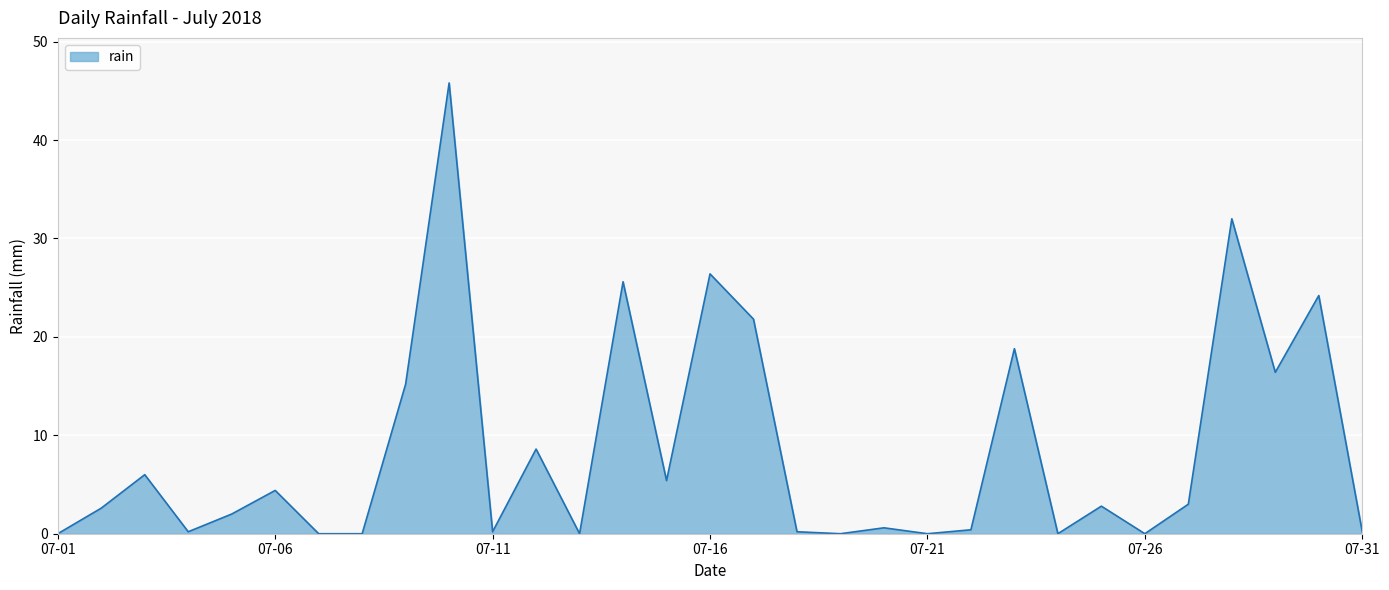

What is the difference between the maximum and minimum values?

45.8